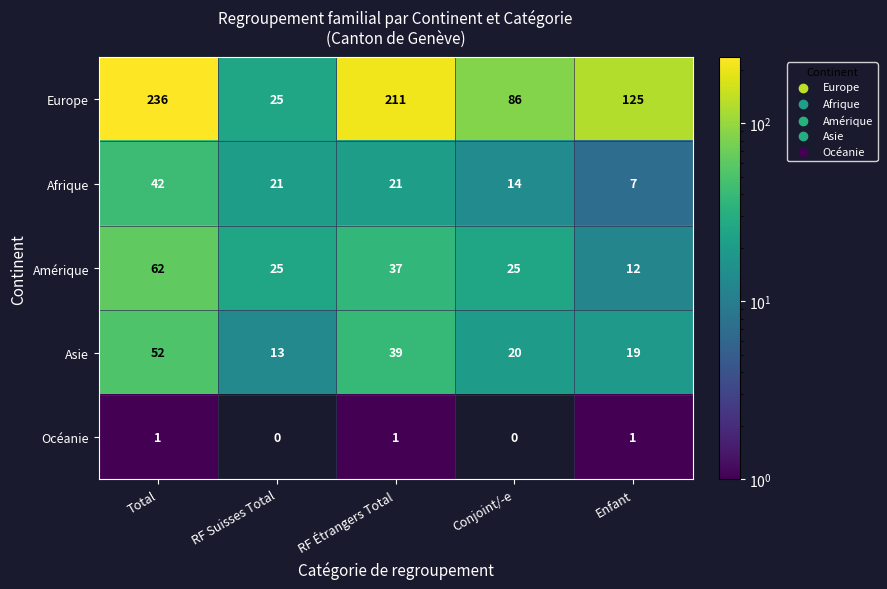

At which label does Europe reach its minimum?

RF Suisses Total